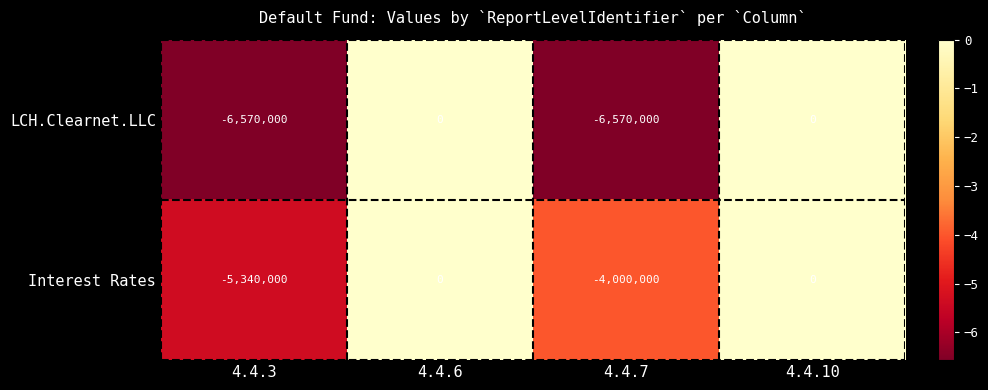

What is the difference between the maximum and minimum values in the LCH.Clearnet.LLC series?

6570000